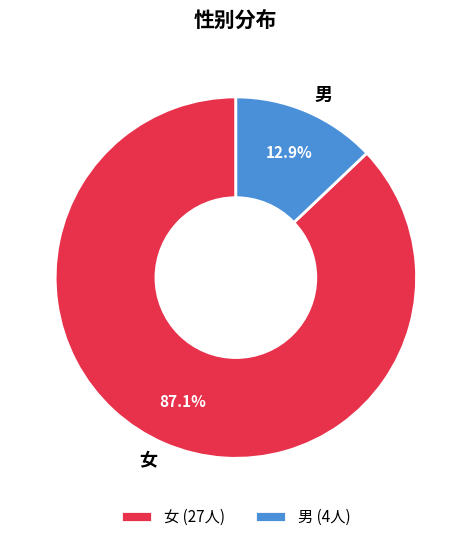

Does any single category account for the majority?

Yes